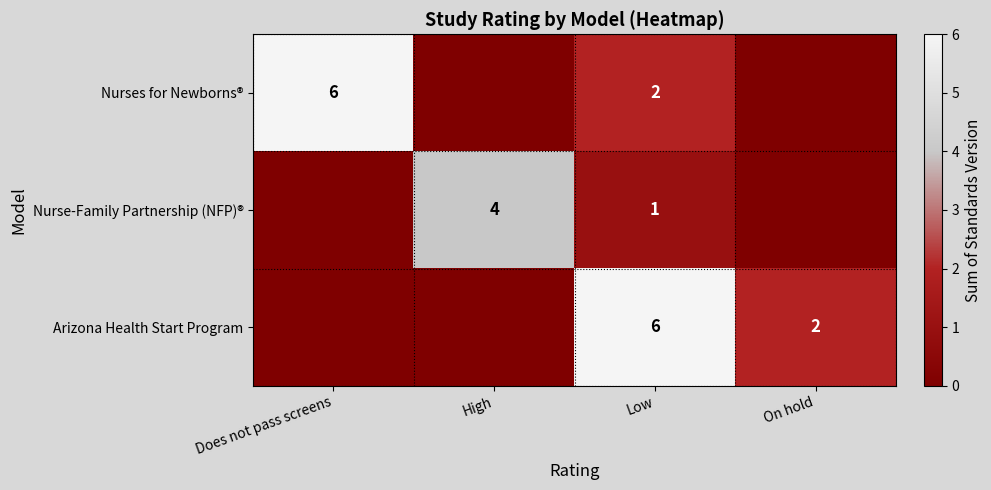

What is the sum of all row_1 values?

5